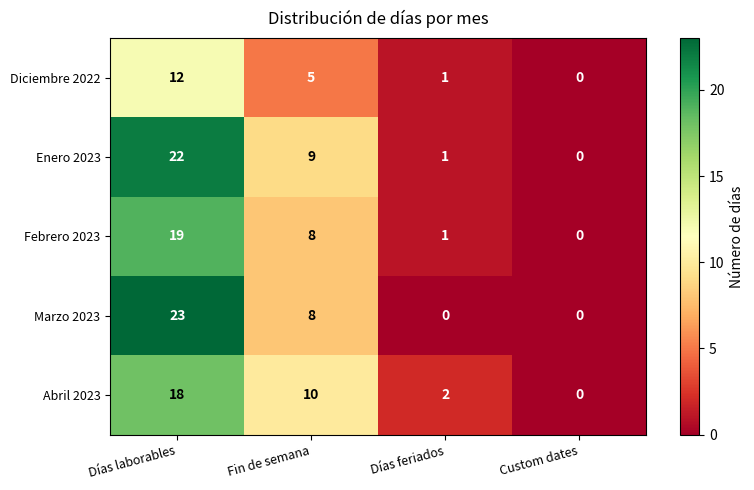

What is the sum of the Marzo 2023 values at Fin de semana and Días laborables?

31